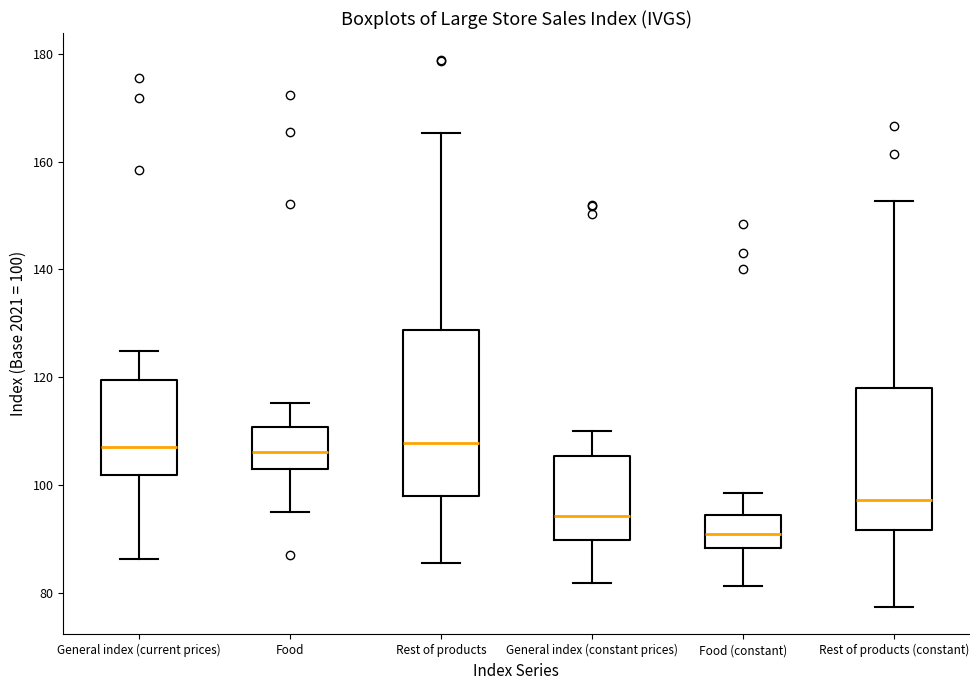

Where is the upper edge of the box for Rest of products on the y-axis? The values are not printed on the chart, so give them approximately, as read against the axis.

128